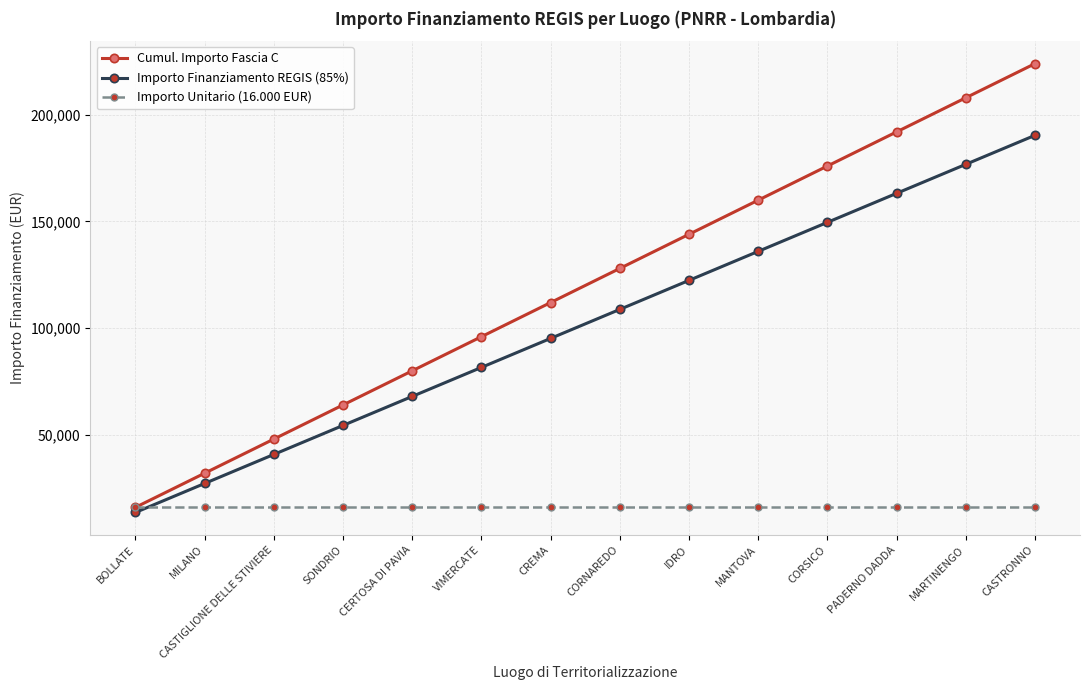

True or false: Cumul. Importo Fascia C has more than 0 interior local peaks.

False